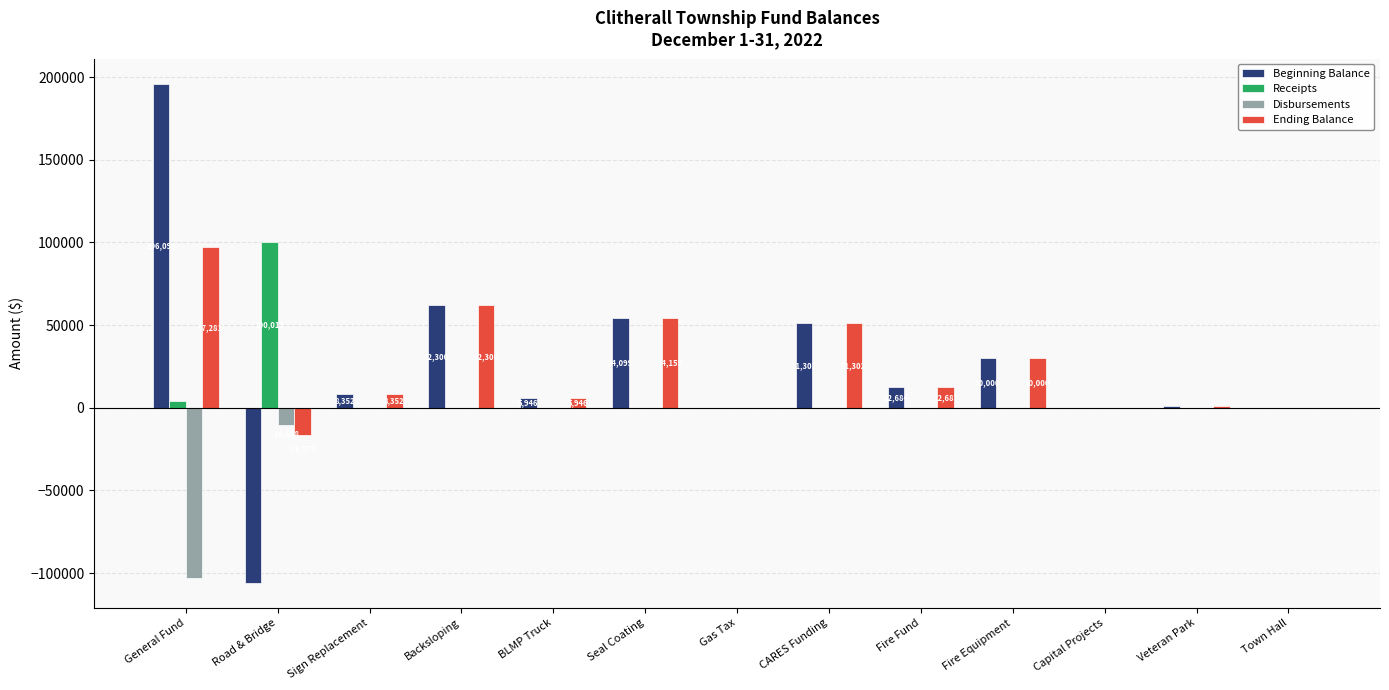

Which label corresponds to the largest value in the chart?

General Fund